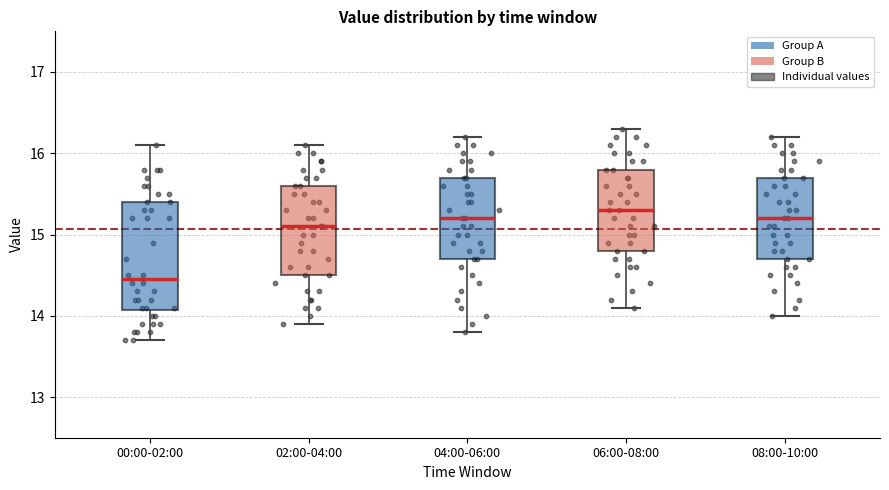

Reading left to right, transcribe this box plot: for each box, give where its median line is, the range the box spans, and where its two whiskers end, as read against the y-axis. The values are not printed on the chart, so give them approximately, as read against the axis.

00:00-02:00: median 14.5, box 14.1 to 15.4, whiskers 13.7 to 16.1
02:00-04:00: median 15.1, box 14.5 to 15.6, whiskers 13.9 to 16.1
04:00-06:00: median 15.2, box 14.7 to 15.7, whiskers 13.8 to 16.2
06:00-08:00: median 15.3, box 14.8 to 15.8, whiskers 14.1 to 16.3
08:00-10:00: median 15.2, box 14.7 to 15.7, whiskers 14.0 to 16.2